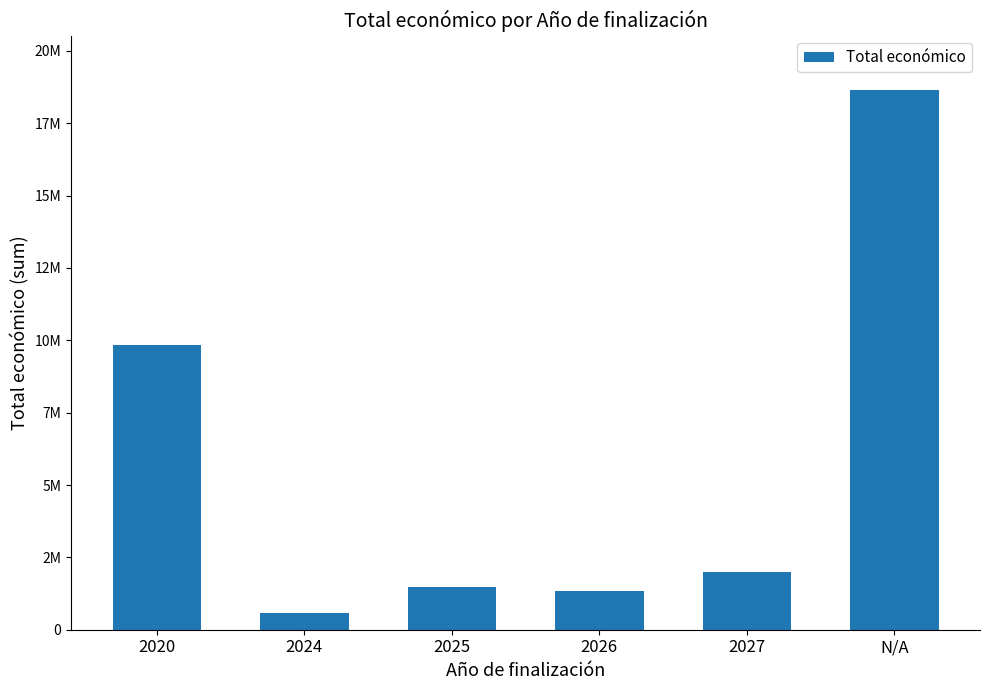

Are the bars horizontal?

No